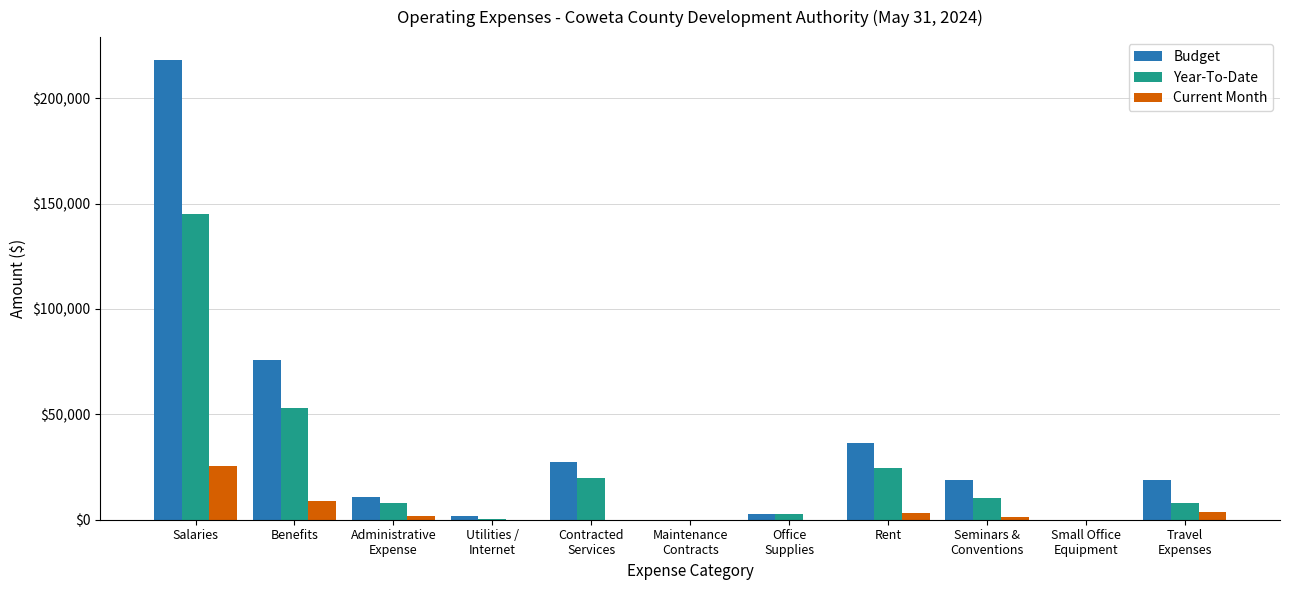

Which series has the largest range (max minus min)?

Budget